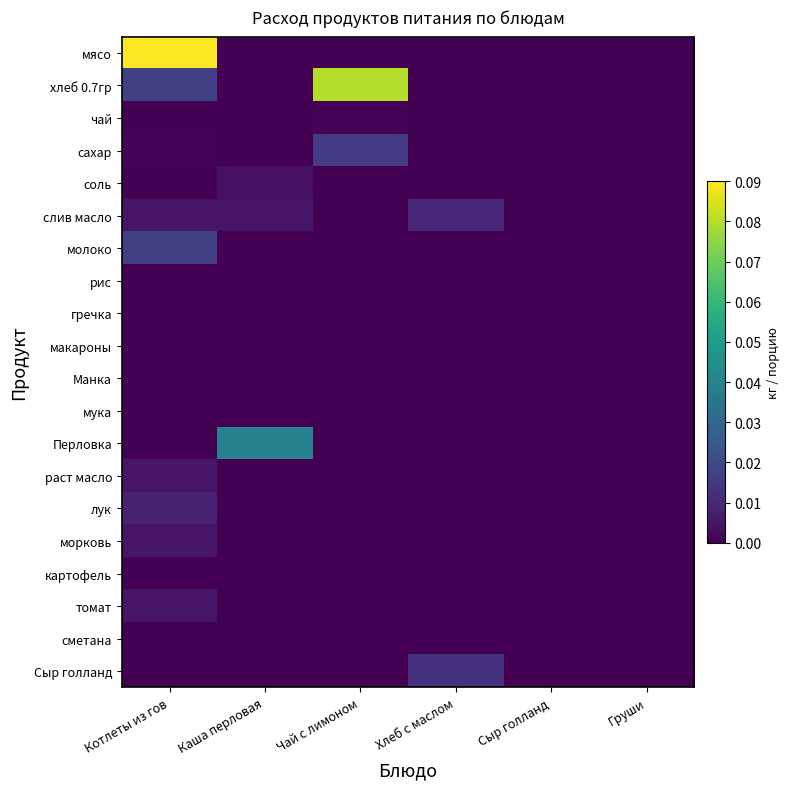

Between Хлеб с маслом and Каша перловая, which is larger?

Хлеб с маслом